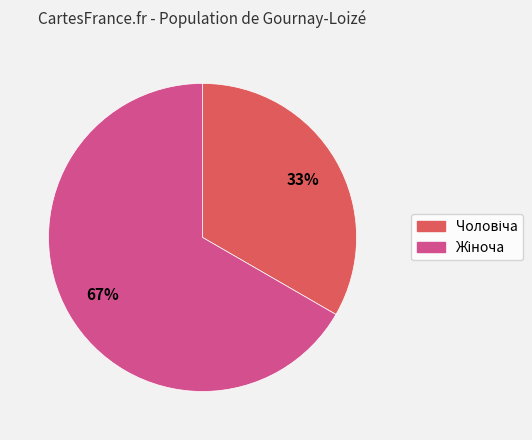

To the nearest percent, what is the average slice percentage?

50%